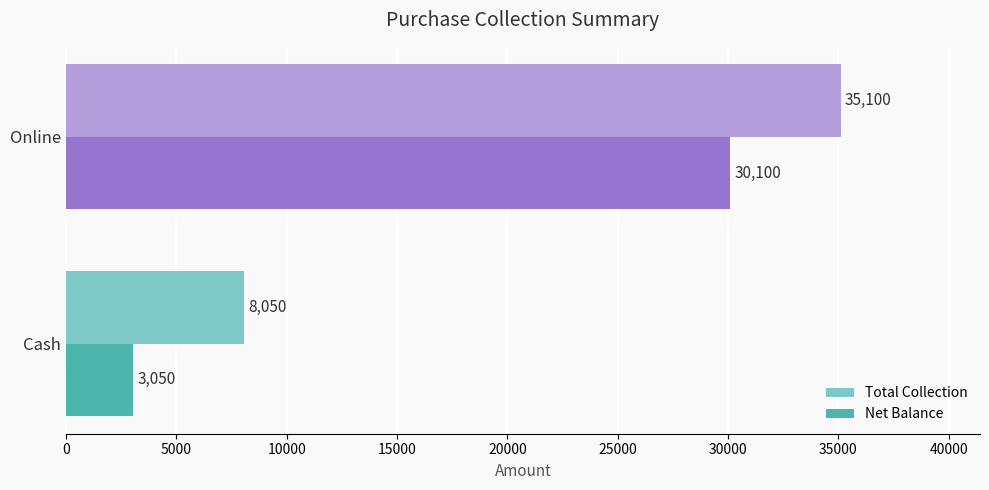

What is the sum of all Net Balance values?

33150